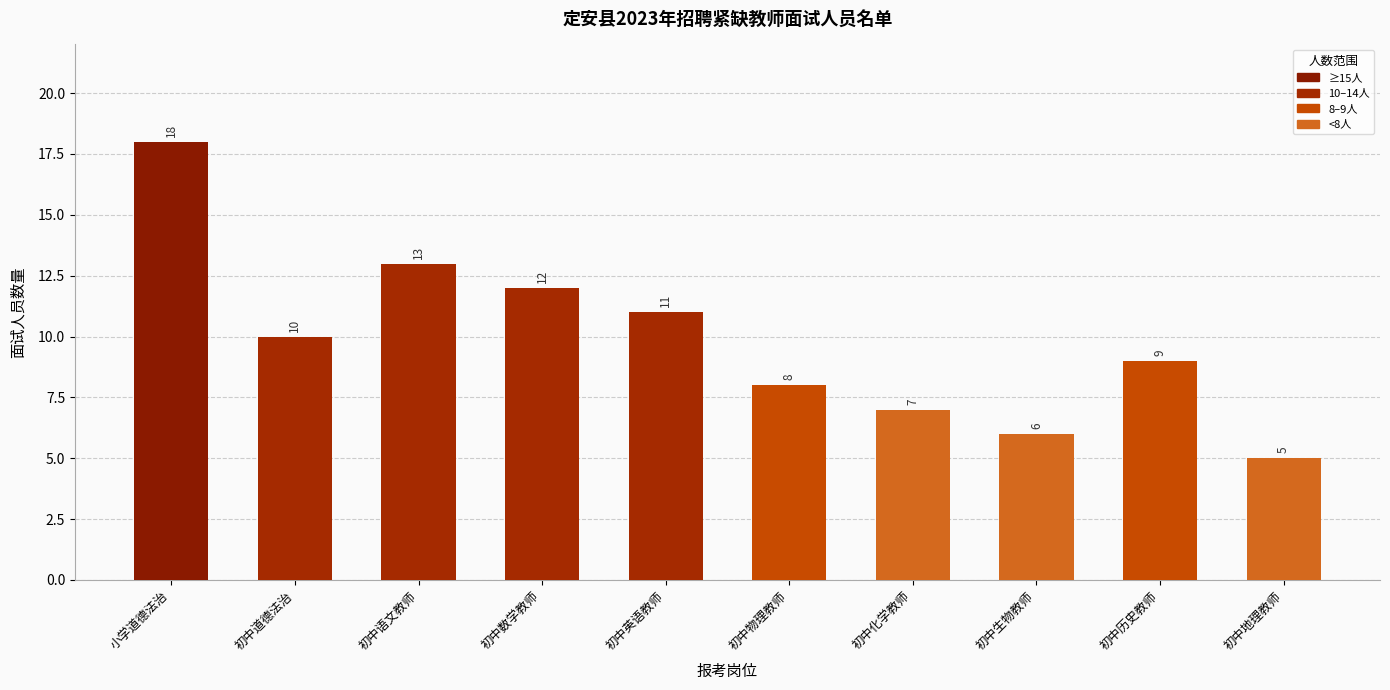

Are the bars grouped side by side (vs. stacked)?

No